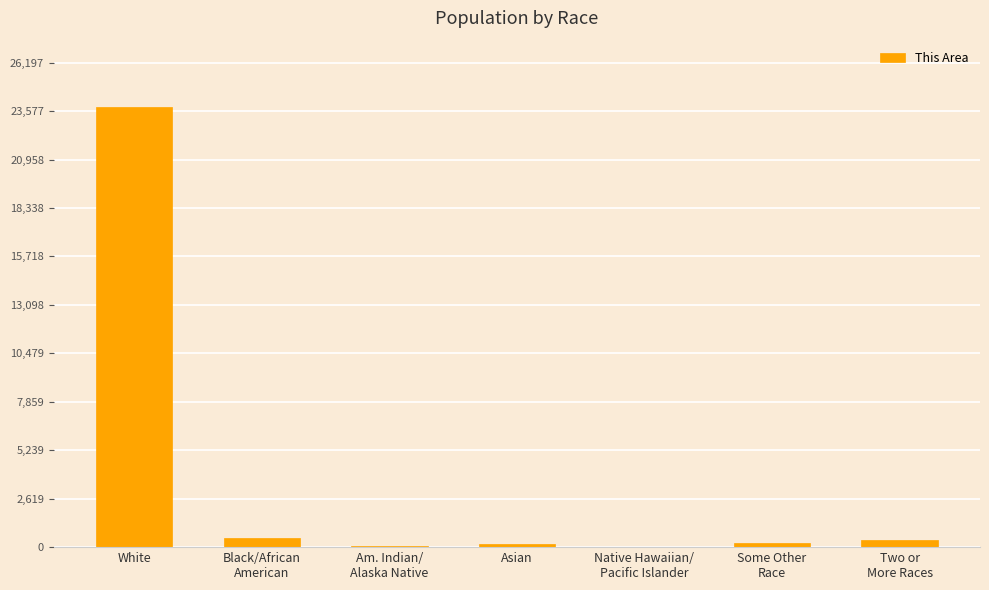

What is the greatest value displayed?

23816